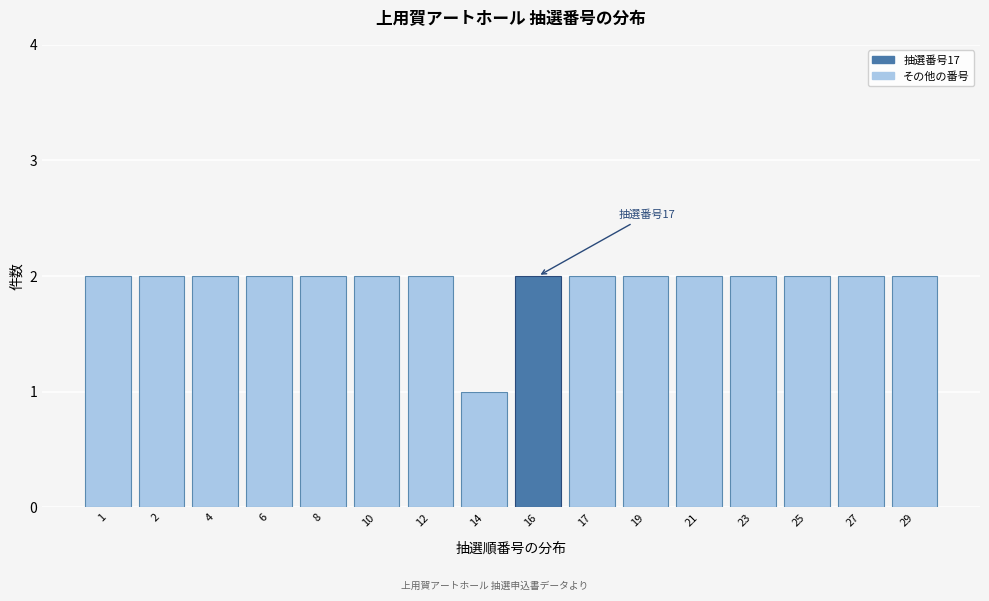

Reading left to right, extract all data points from this chart.

2	2	2	2	2	2	2	1	2	2	2	2	2	2	2	2